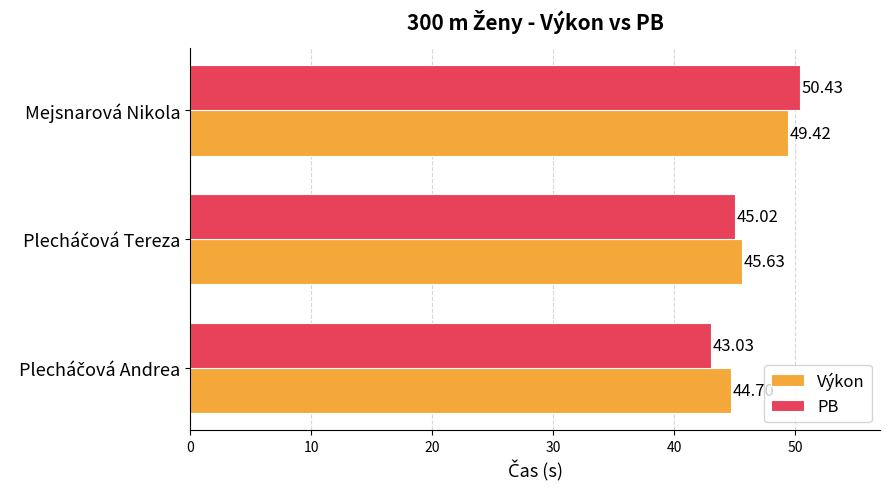

What is the difference between the maximum and minimum values in the Výkon series?

4.7